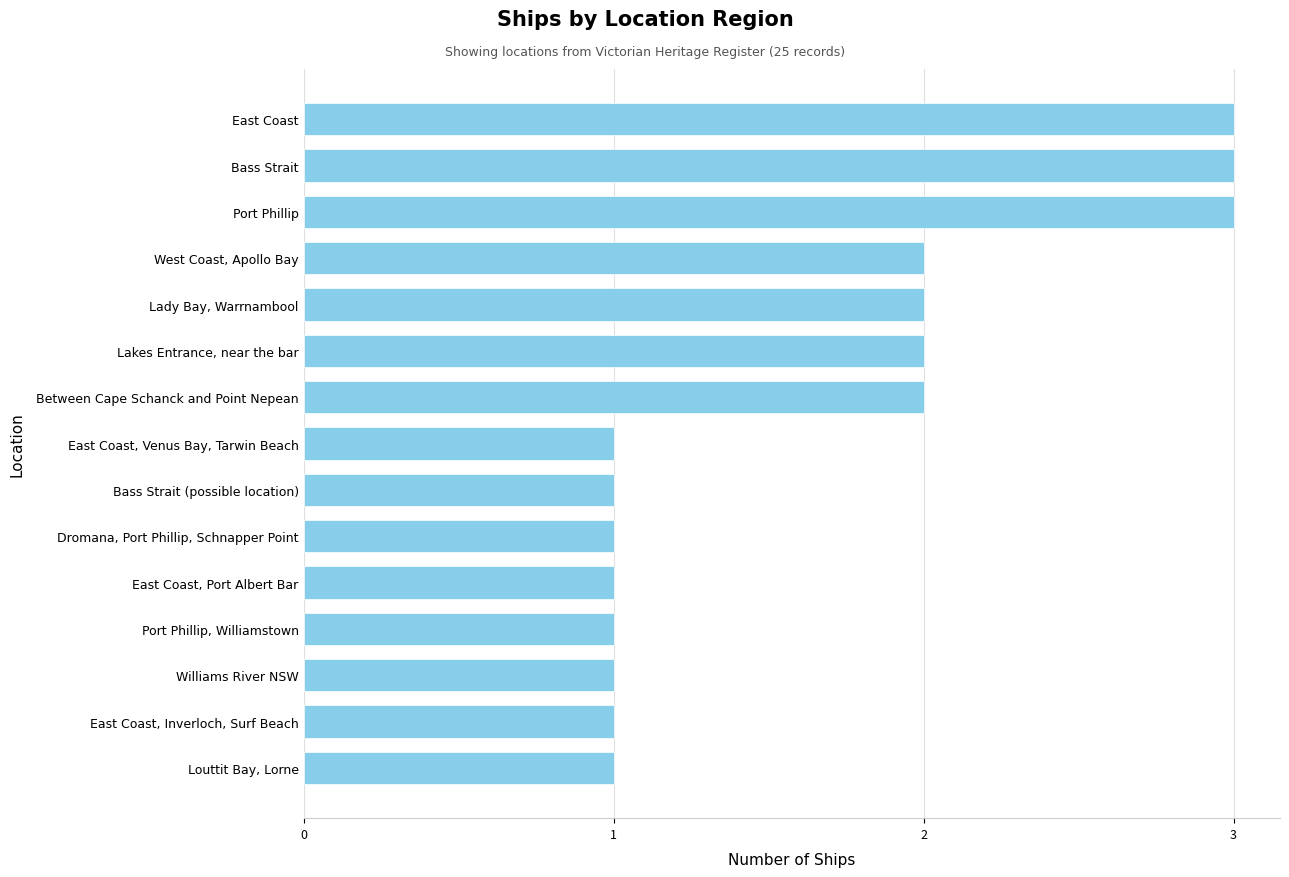

The chart shows a value of 3 at Lakes Entrance, near the bar. True or false?

False